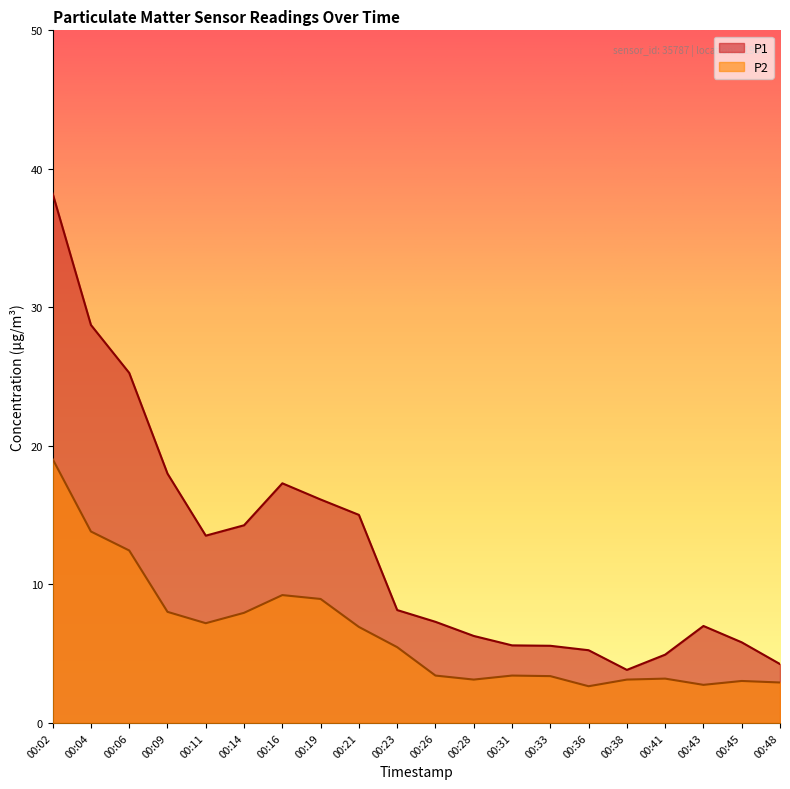

Is it true that P1 equals 7.8 at 00:04?

False